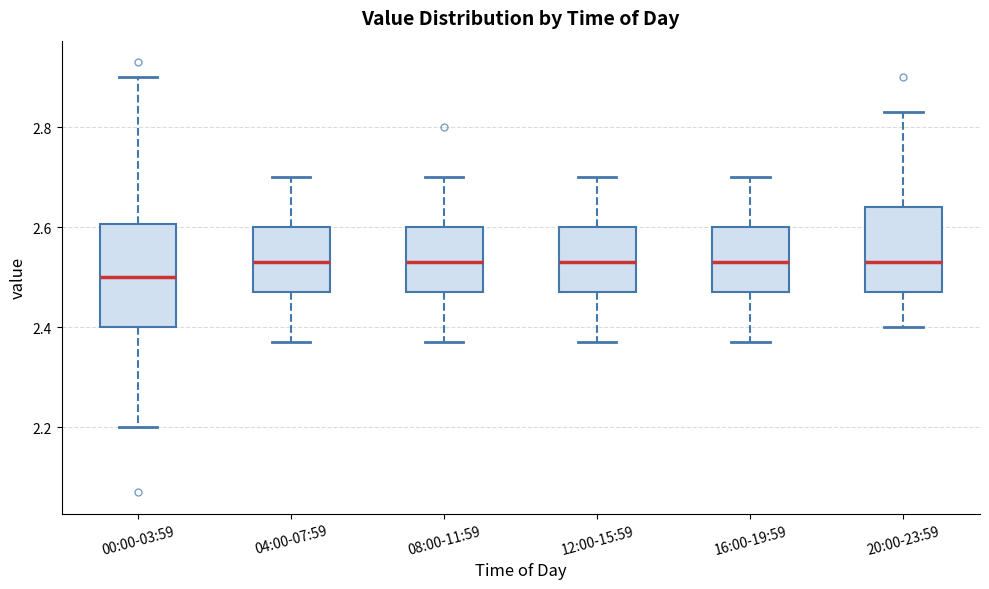

Reading left to right, read every box against the y-axis: the position of its median line, the range the box covers, and the ends of its whiskers. The values are not printed on the chart, so give them approximately, as read against the axis.

00:00-03:59: median 2.50, box 2.40 to 2.60, whiskers 2.20 to 2.90
04:00-07:59: median 2.54, box 2.48 to 2.60, whiskers 2.38 to 2.70
08:00-11:59: median 2.54, box 2.48 to 2.60, whiskers 2.38 to 2.70
12:00-15:59: median 2.54, box 2.48 to 2.60, whiskers 2.38 to 2.70
16:00-19:59: median 2.54, box 2.48 to 2.60, whiskers 2.38 to 2.70
20:00-23:59: median 2.54, box 2.48 to 2.64, whiskers 2.40 to 2.84